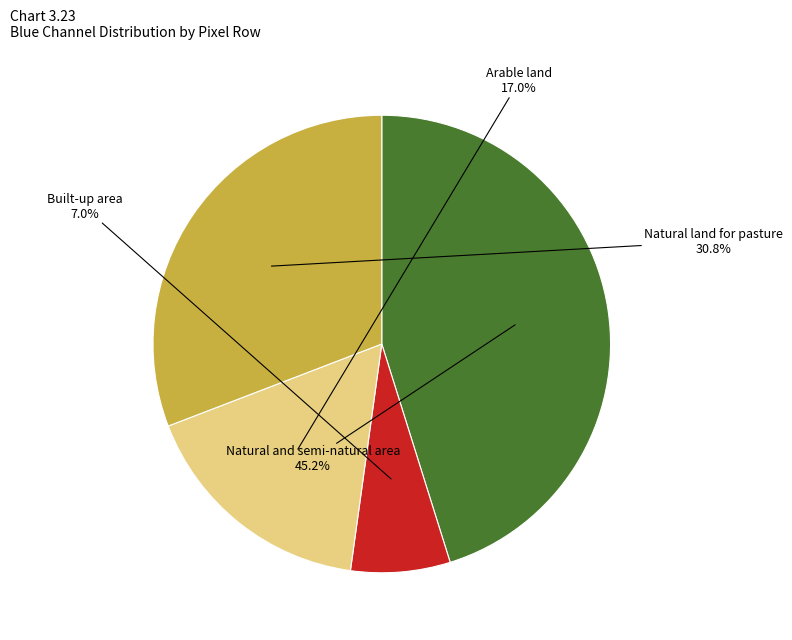

Does any single category account for the majority?

No